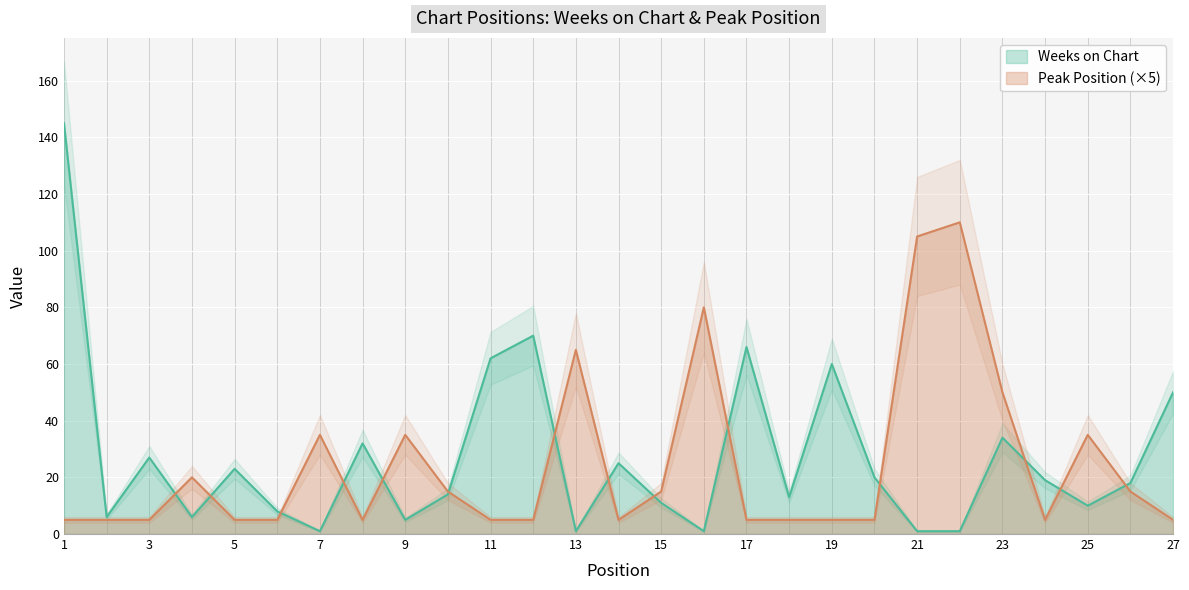

What is the sum of the Peak Position values at 27 and 12?

10